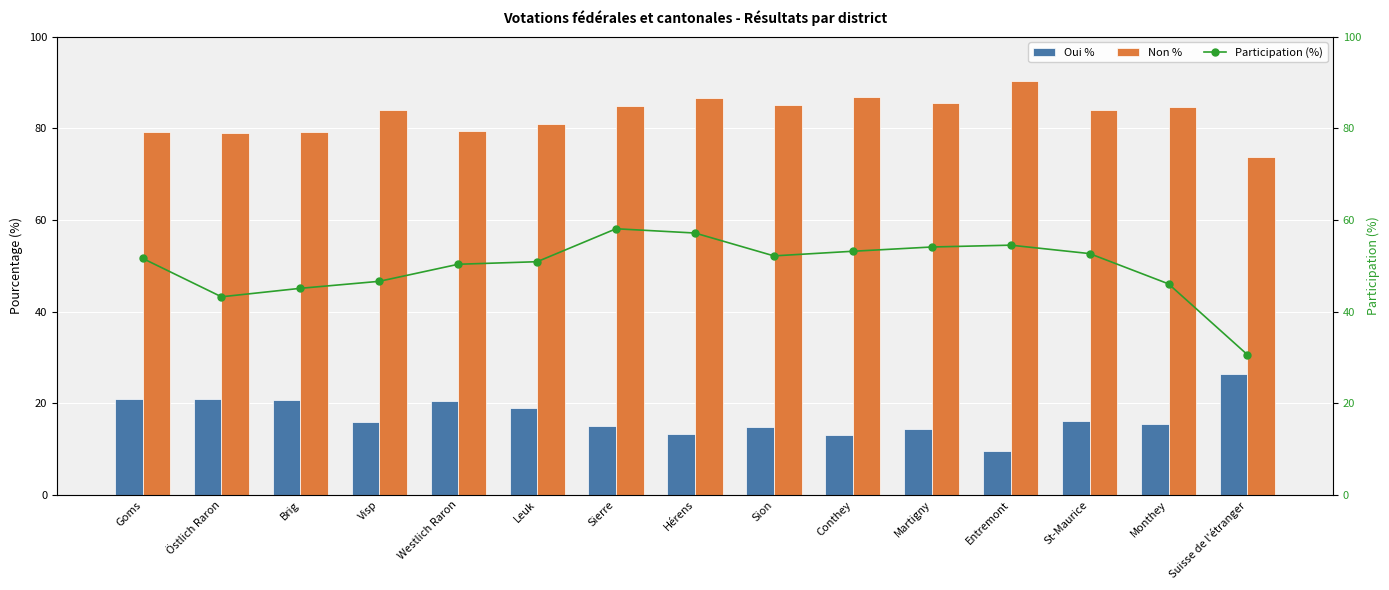

What is the average value of the Participation (%) series?

49.8